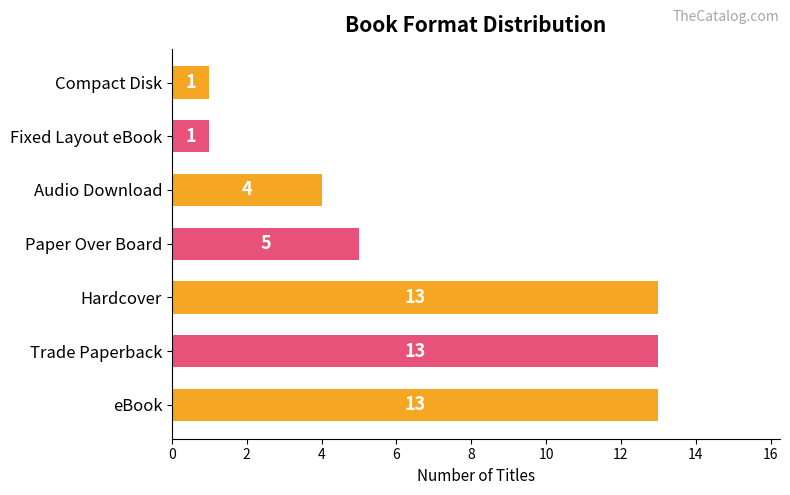

At which label is the value closest to 7?

Paper Over Board